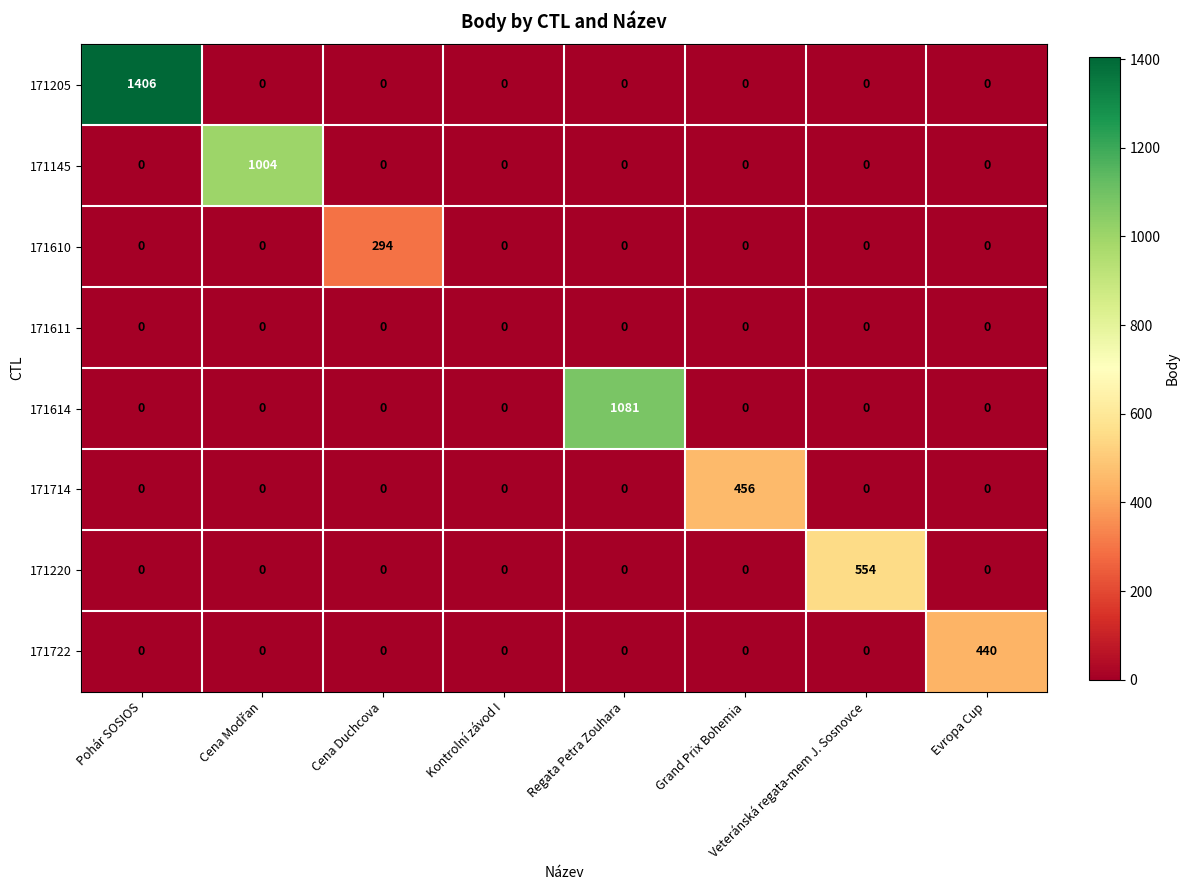

Count the number of categories in the chart.

8